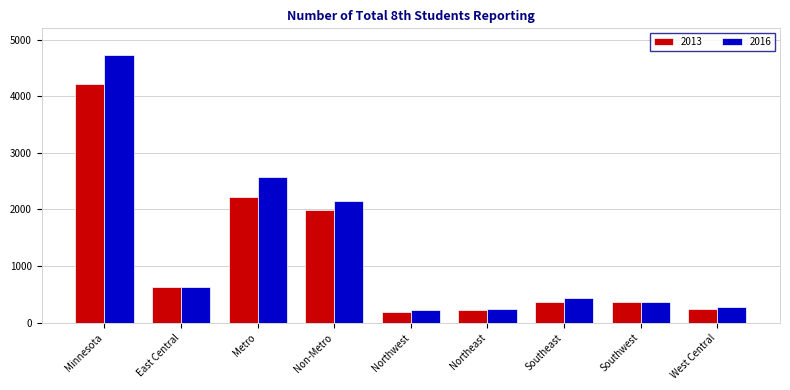

Is the value of 2013 at Northwest greater than the value of 2016 at Minnesota?

No